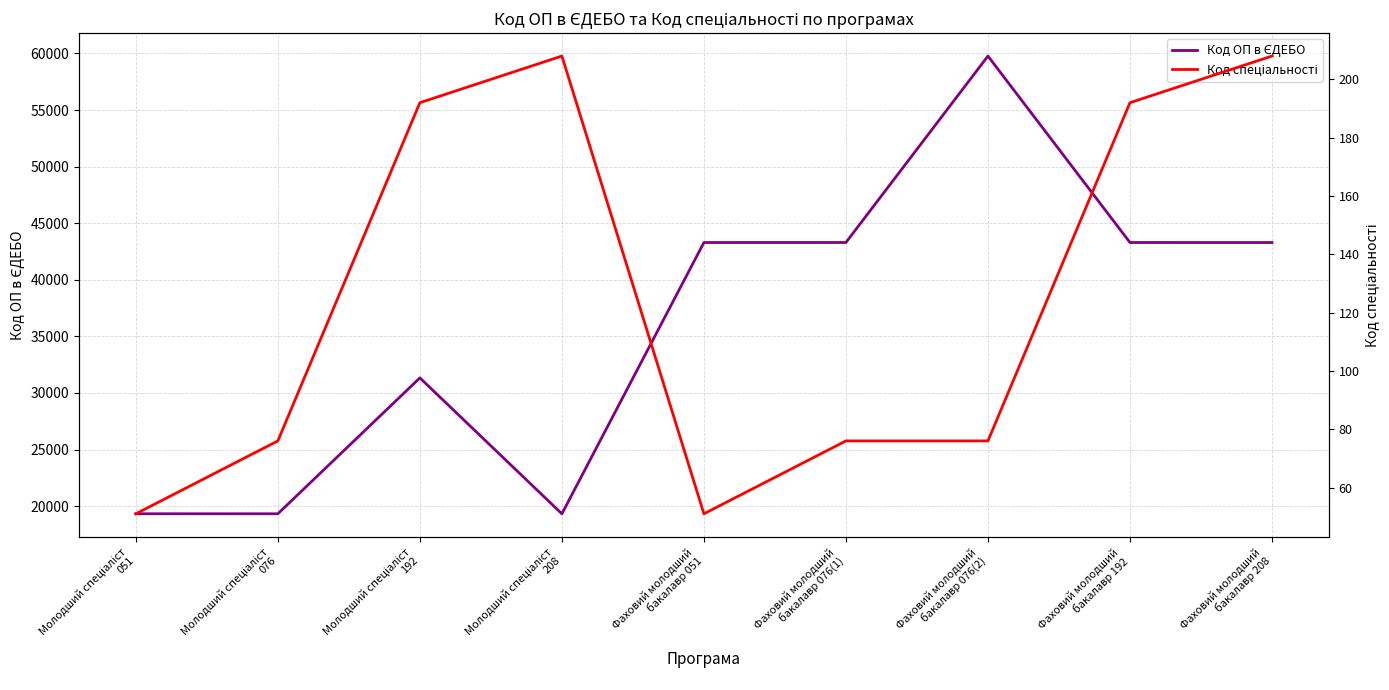

What is the smallest value displayed?

51